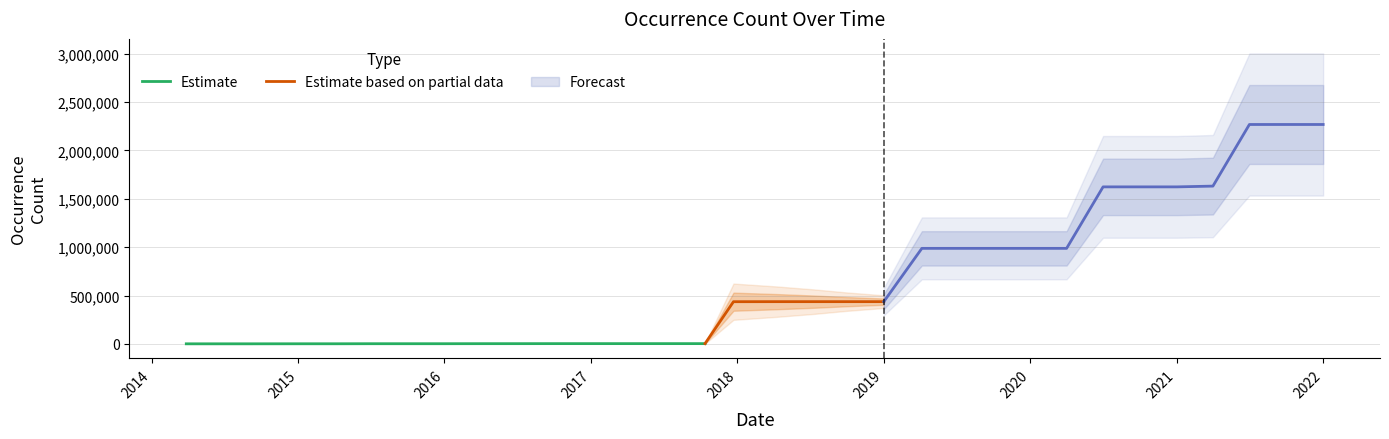

Between 2021-07-01 and 2020-04-01, which is larger?

2021-07-01